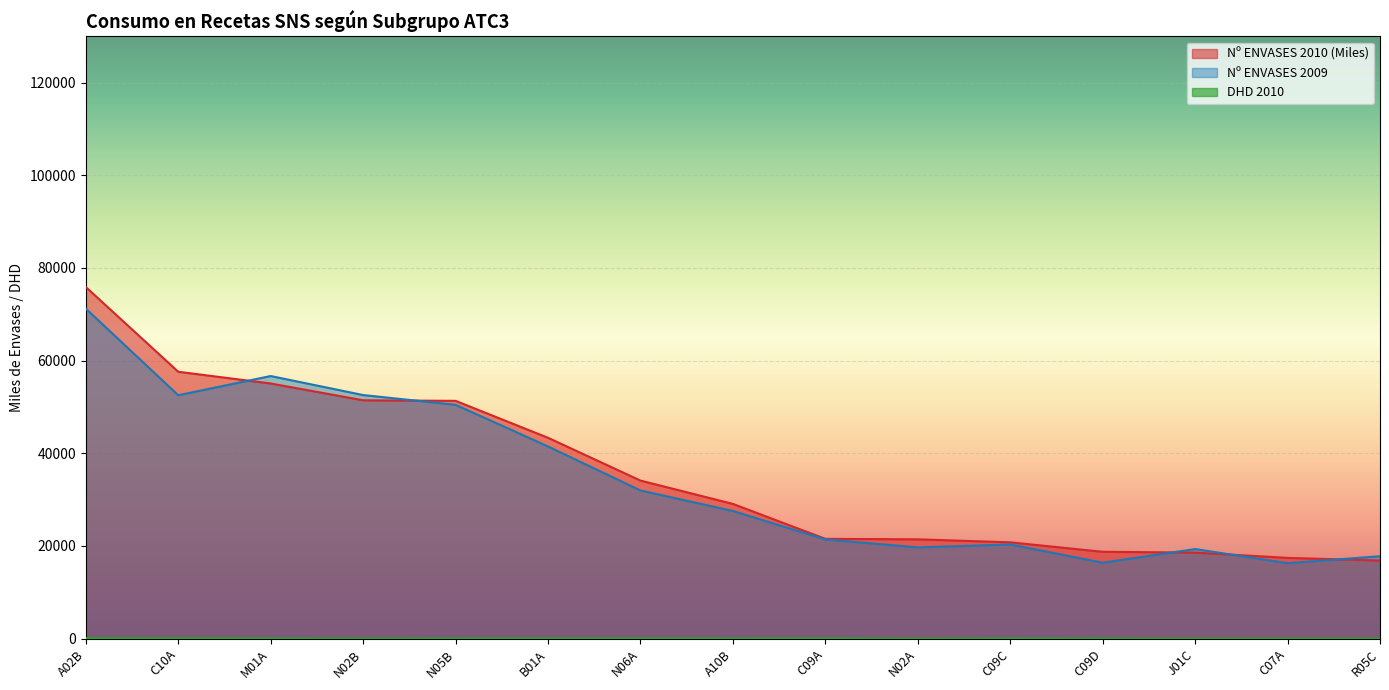

True or false: Nº ENVASES 2009 and Nº ENVASES 2010 (Miles) cross at least once.

True